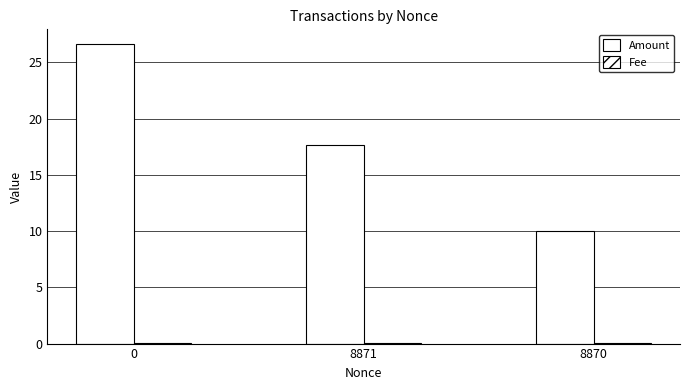

Reading right to left, what are all the values shown in this chart?

Amount: 8870=10.0	8871=17.6	0=26.6
Fee: 8870=0.0	8871=0.0	0=0.0